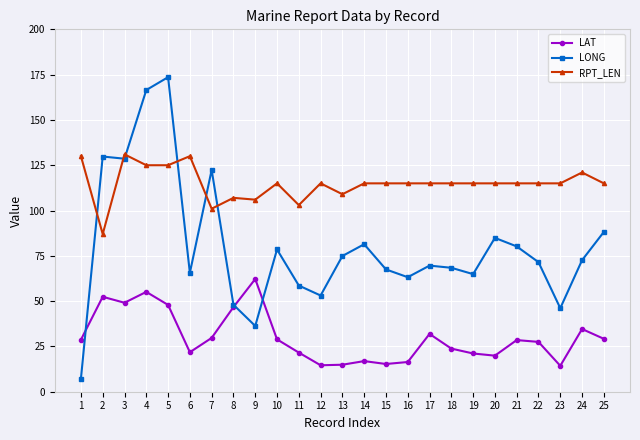

Rank the series by their average value, from highest to lowest.

RPT_LEN, LONG, LAT